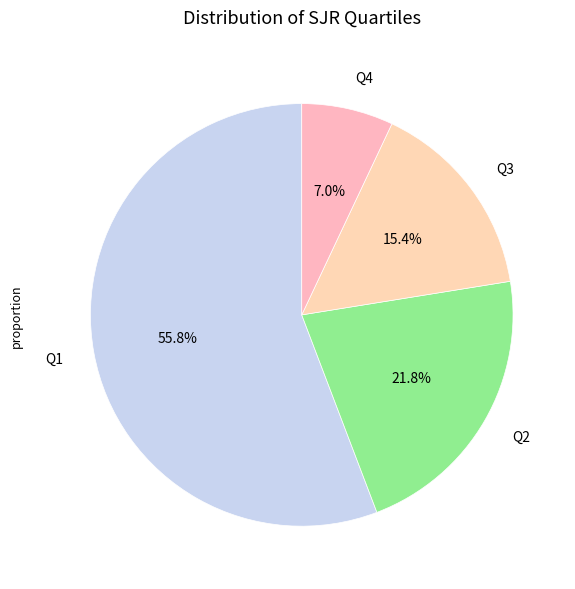

What percentage is NOT represented by Q2?

78.2%